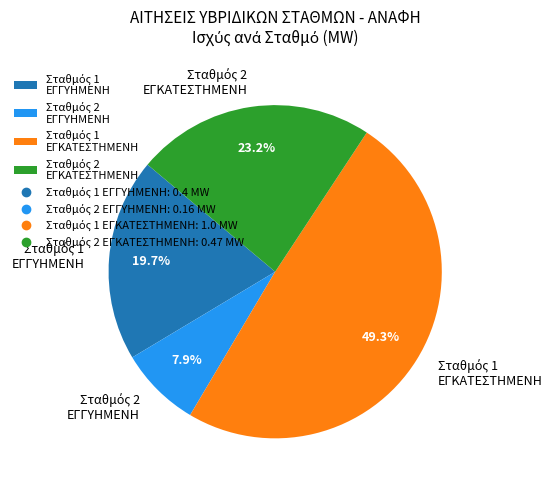

Is there a majority slice in this chart?

No